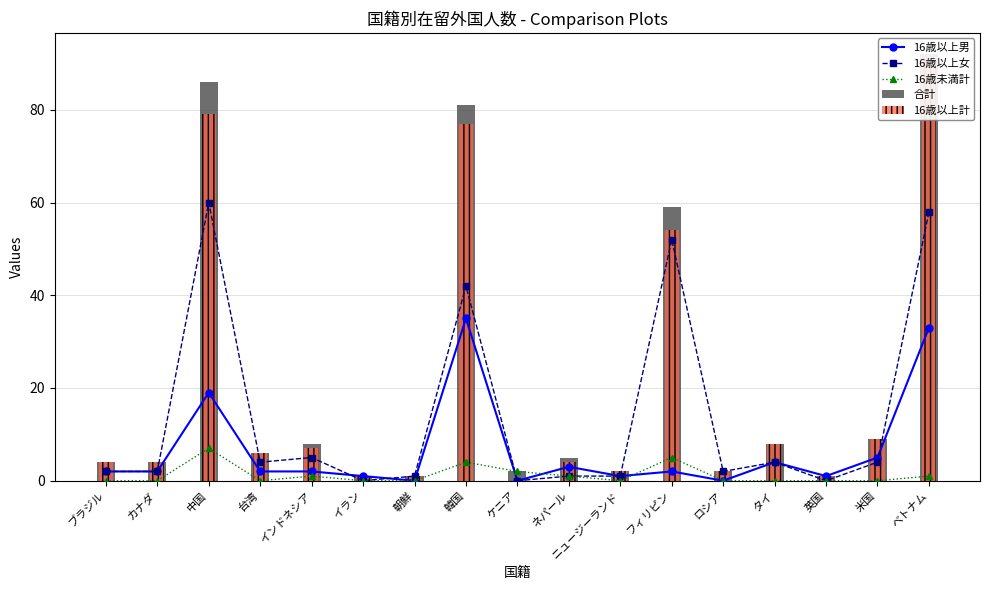

How many data points in 16歳以上計 are above 4?

8